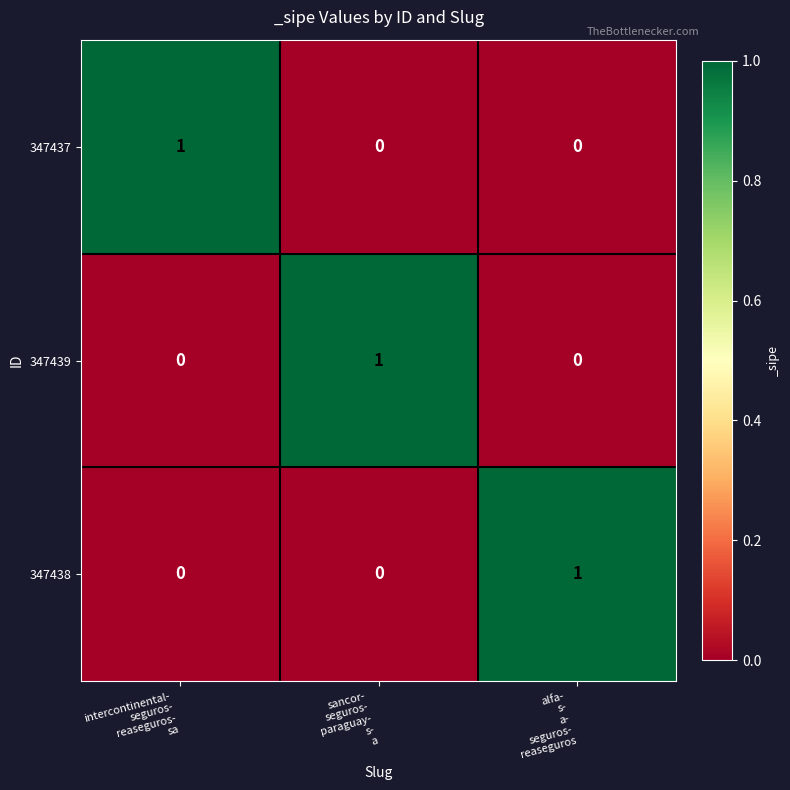

What is the total value across all series at alfa-
s-
a-
seguros-
reaseguros?

1